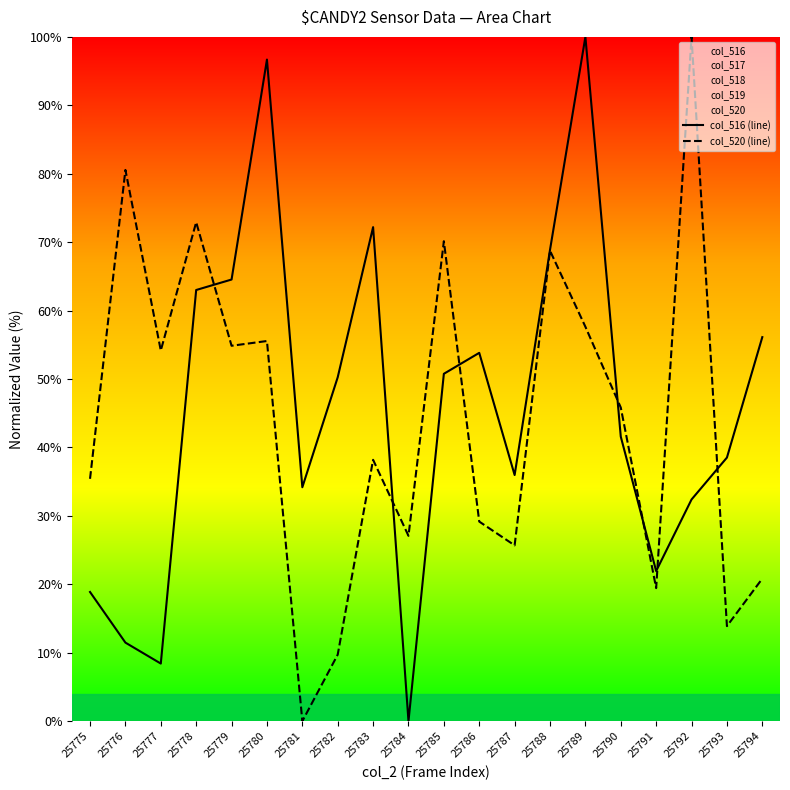

Reading right to left, list all the values displayed in this chart.

col_516 (line): 25794=56.1	25793=38.5	25792=32.4	25791=21.9	25790=41.6	25789=100.0	25788=68.9	25787=36.0	25786=53.8	25785=50.8	25784=0.0	25783=72.2	25782=50.3	25781=34.2	25780=96.7	25779=64.5	25778=63.0	25777=8.4	25776=11.5	25775=18.9
col_520 (line): 25794=20.8	25793=13.9	25792=100.0	25791=19.4	25790=45.8	25789=57.6	25788=68.8	25787=25.7	25786=29.2	25785=70.1	25784=27.1	25783=38.2	25782=9.7	25781=0.0	25780=55.6	25779=54.9	25778=72.9	25777=54.2	25776=80.6	25775=35.4